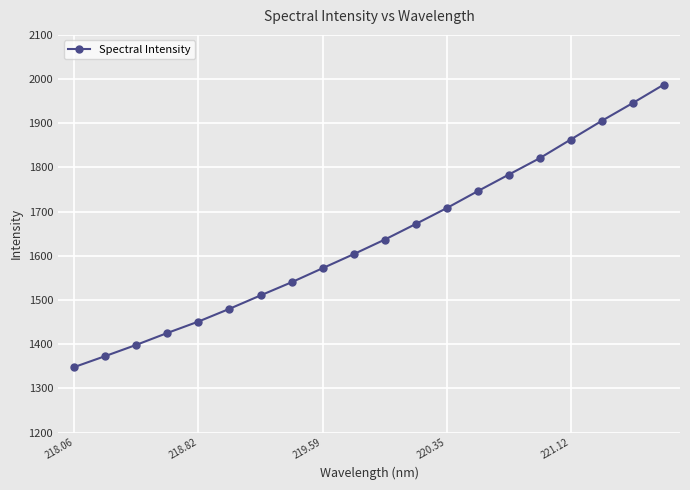

What is the difference between the second highest and minimum values?

597.4